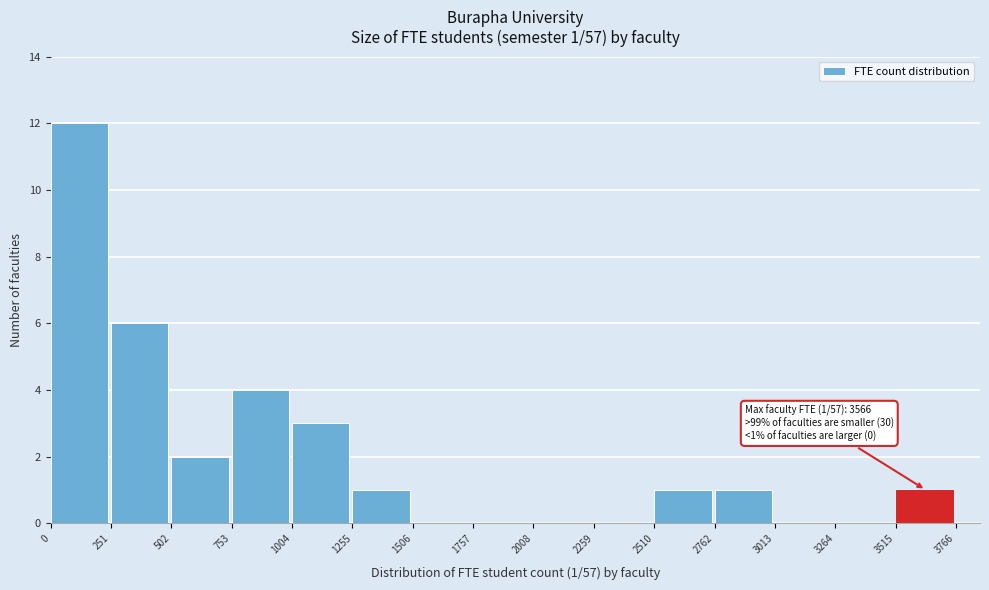

Over which range of the x-axis is the bar tallest?

0 to 251